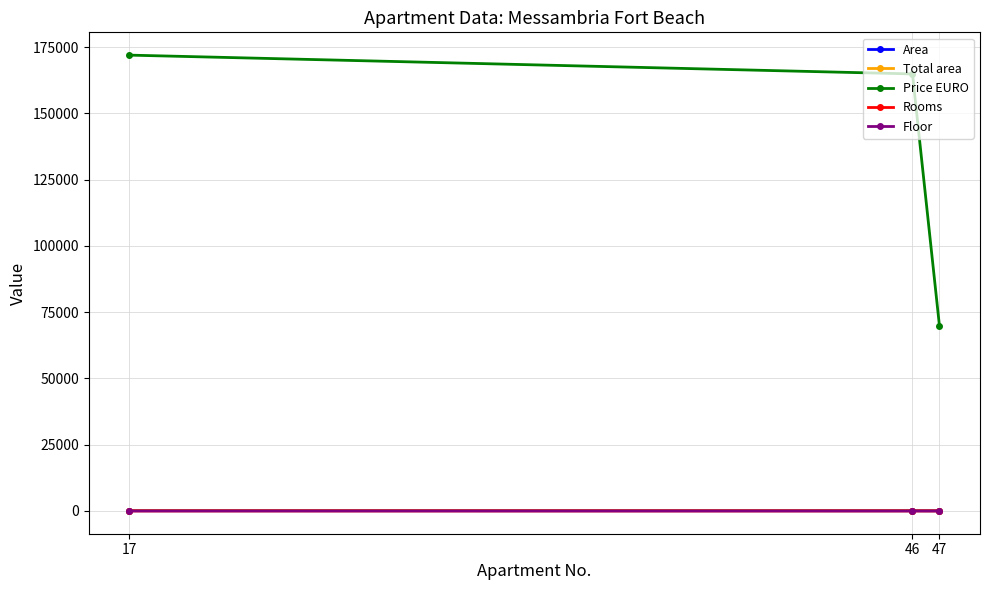

Where does the Price EURO series first go above 164900?

17